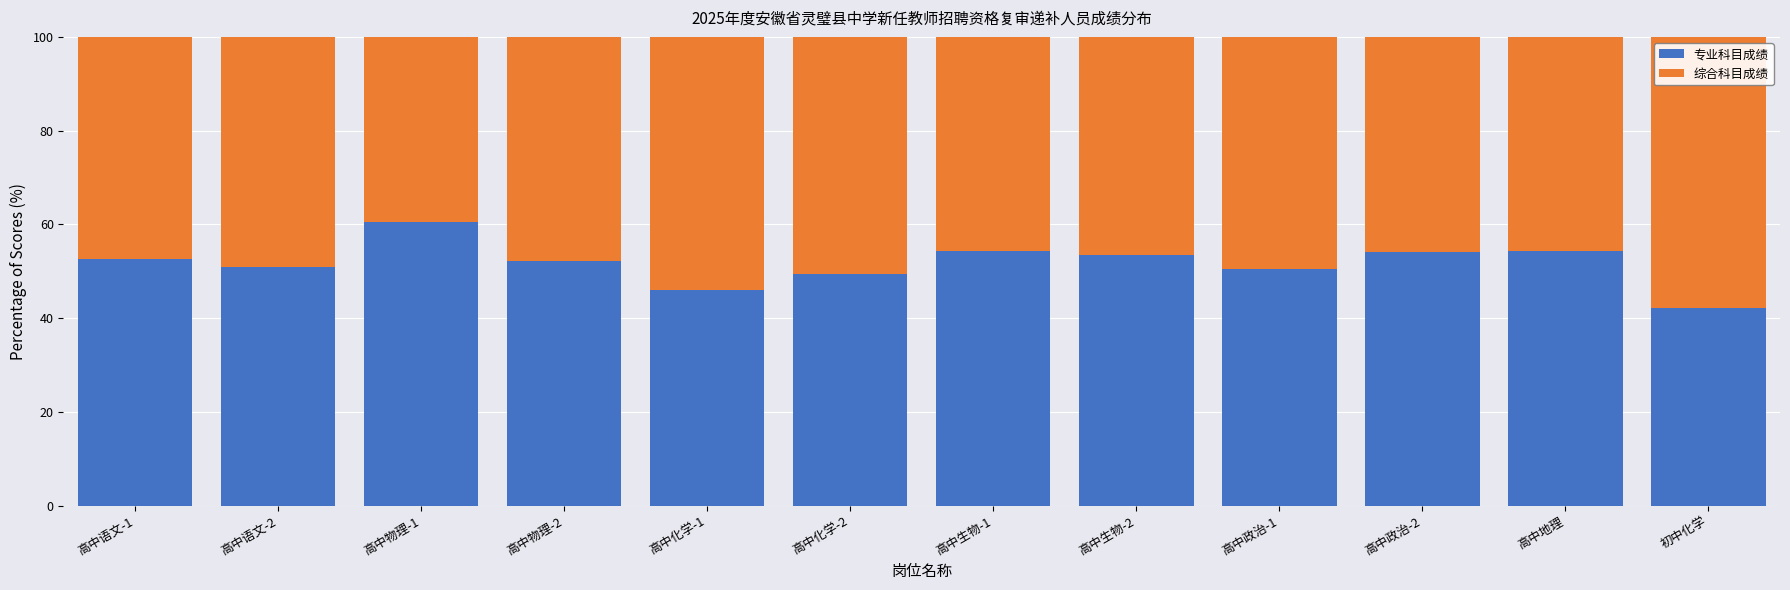

What is the highest value of the 专业科目成绩 series?

60.4